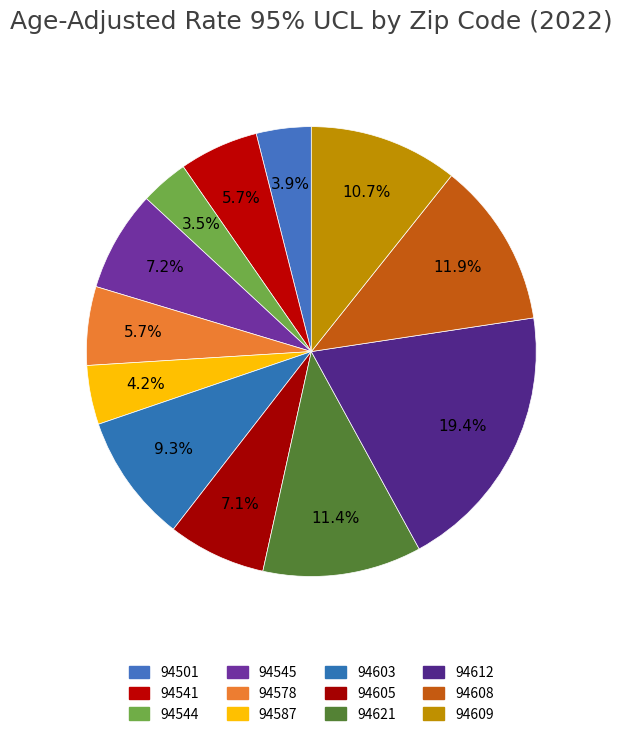

To the nearest percent, what is the average slice percentage?

8%